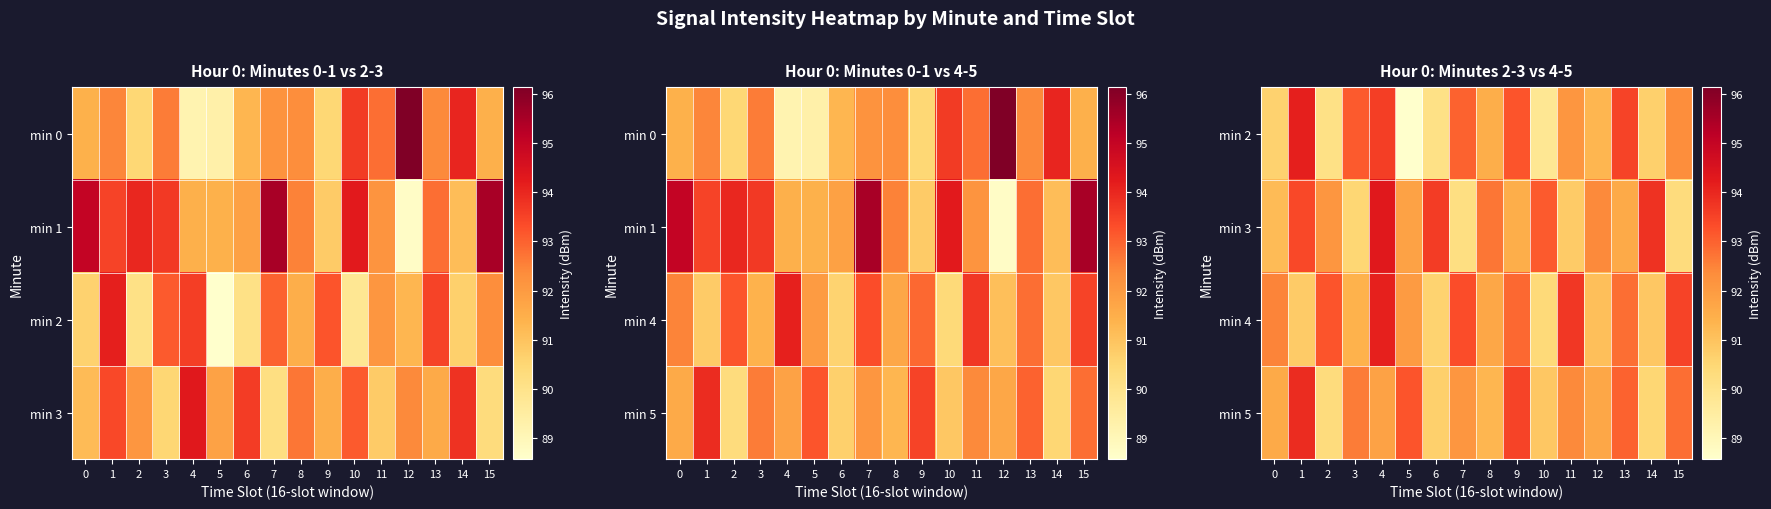

The value of min 3 at 14 is 51.2. True or false?

False